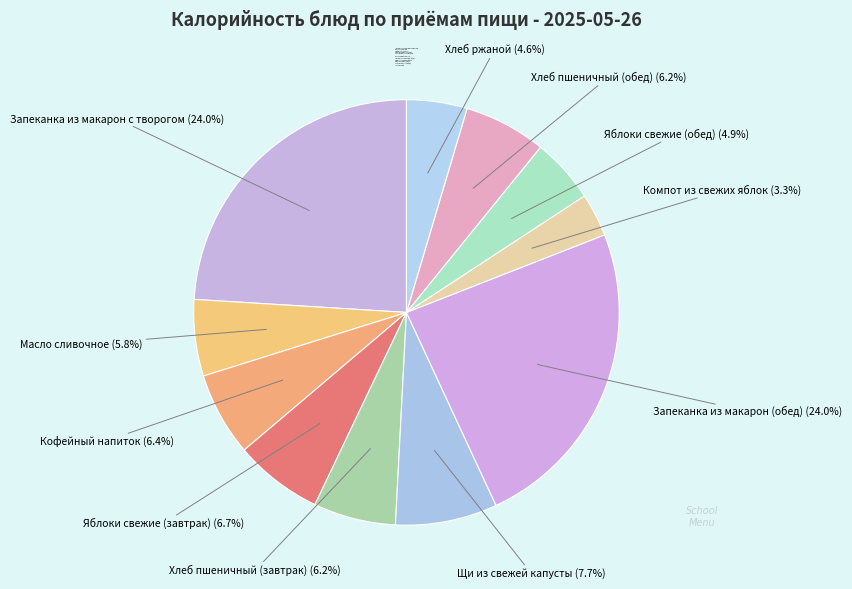

Approximately how many times larger is the value at Кофейный напиток compared to Хлеб ржаной?

1.4